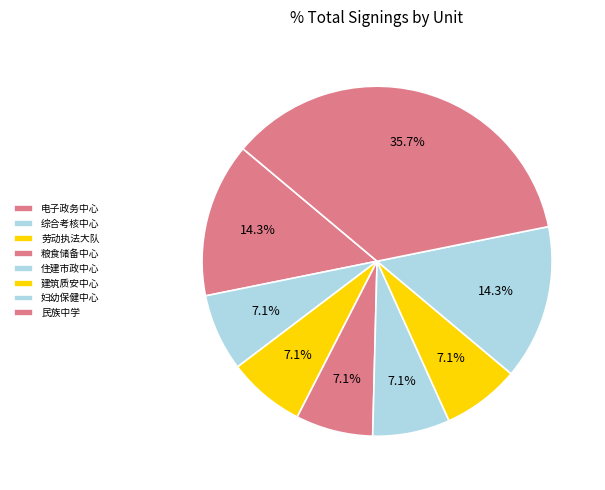

Count the number of slices in the pie.

8